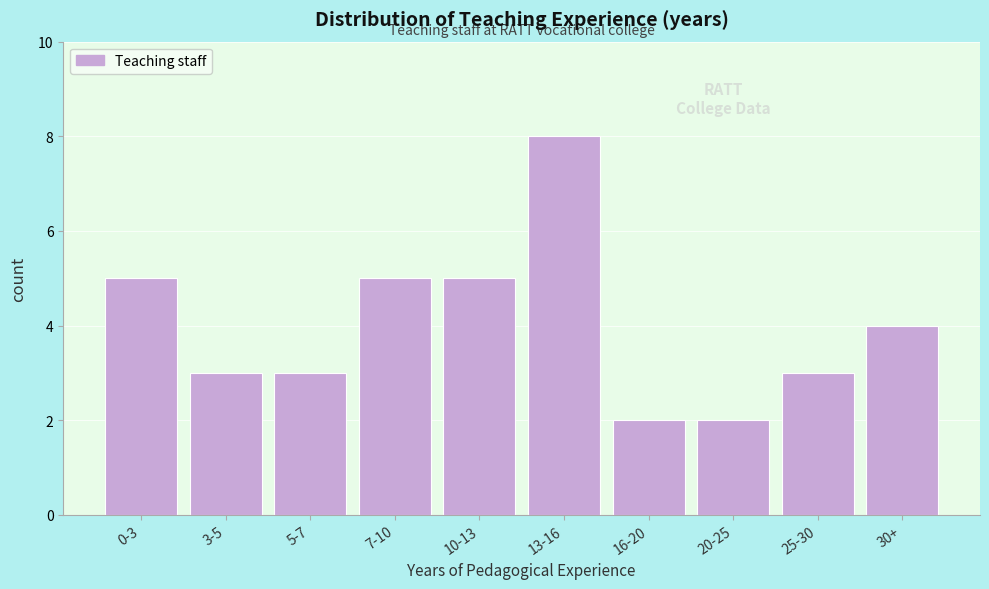

Reading left to right, extract all data points from this chart.

5	3	3	5	5	8	2	2	3	4